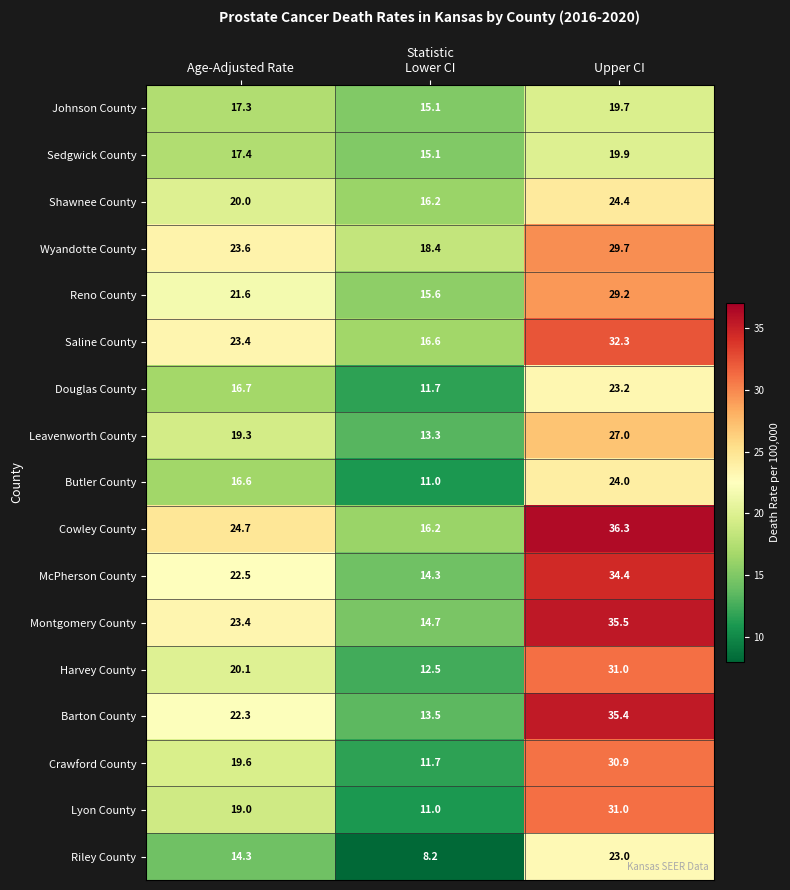

What is the minimum value shown in the chart?

8.2